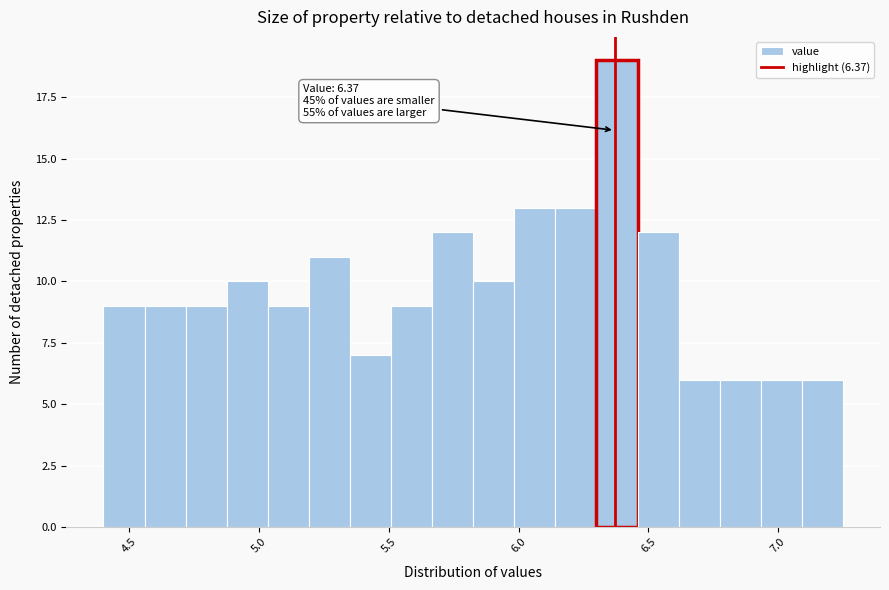

Around what value on the x-axis is the tallest bar? Give the approximate position of its centre, as read against the axis.

6.40